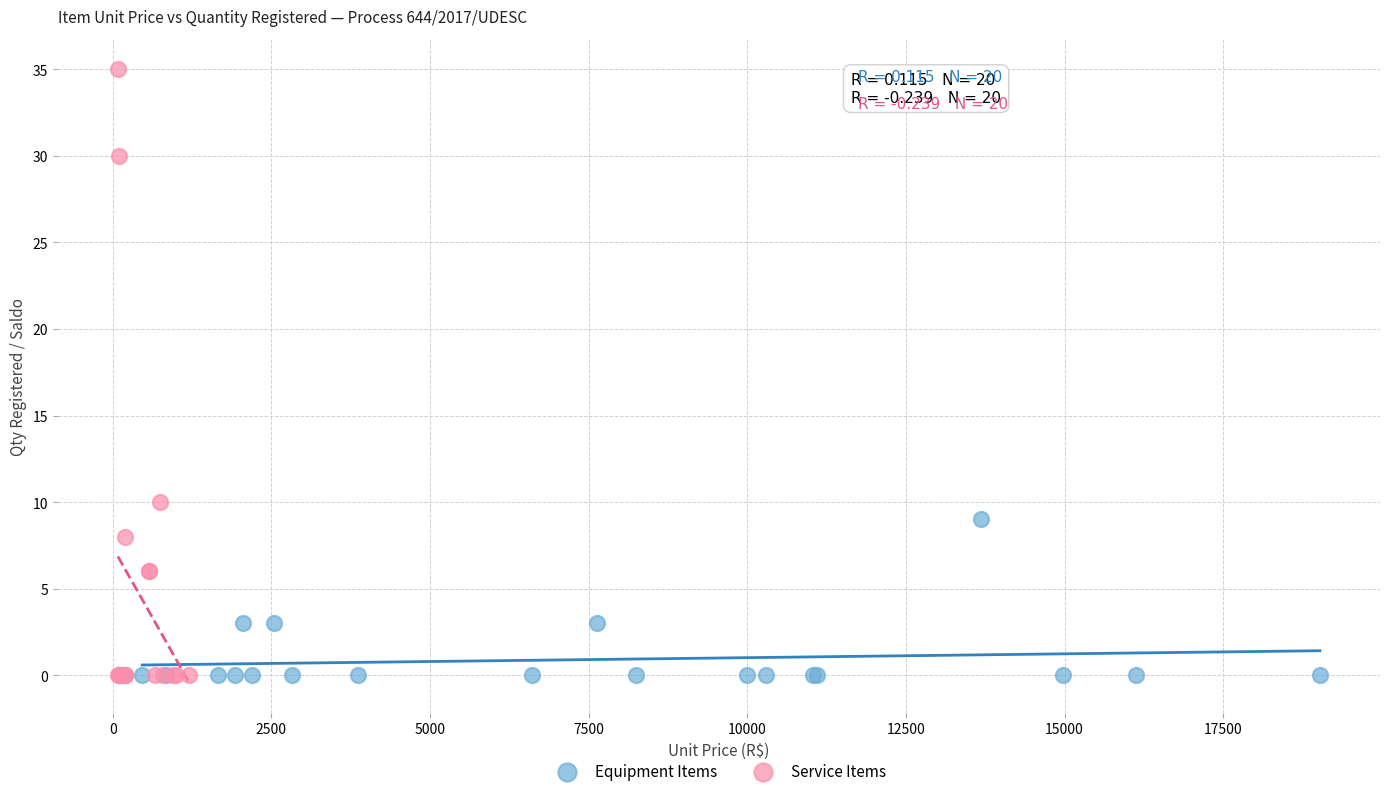

Which series has the widest spread of Y values?

Service Items